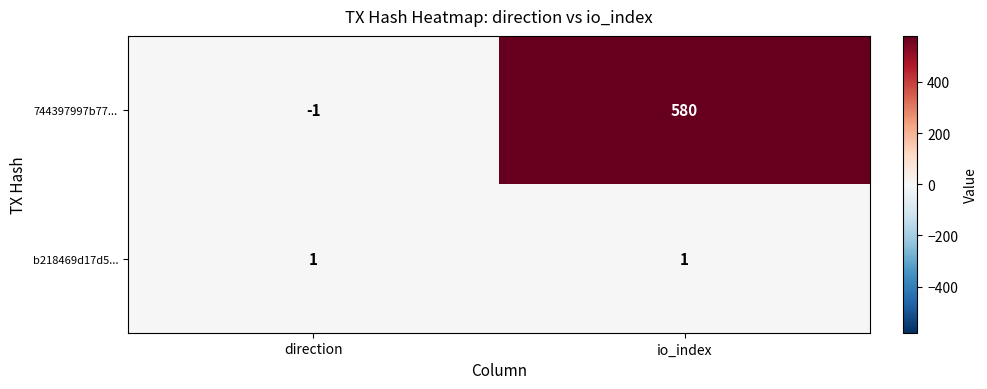

What is the average value of the 744397997b77... series?

290